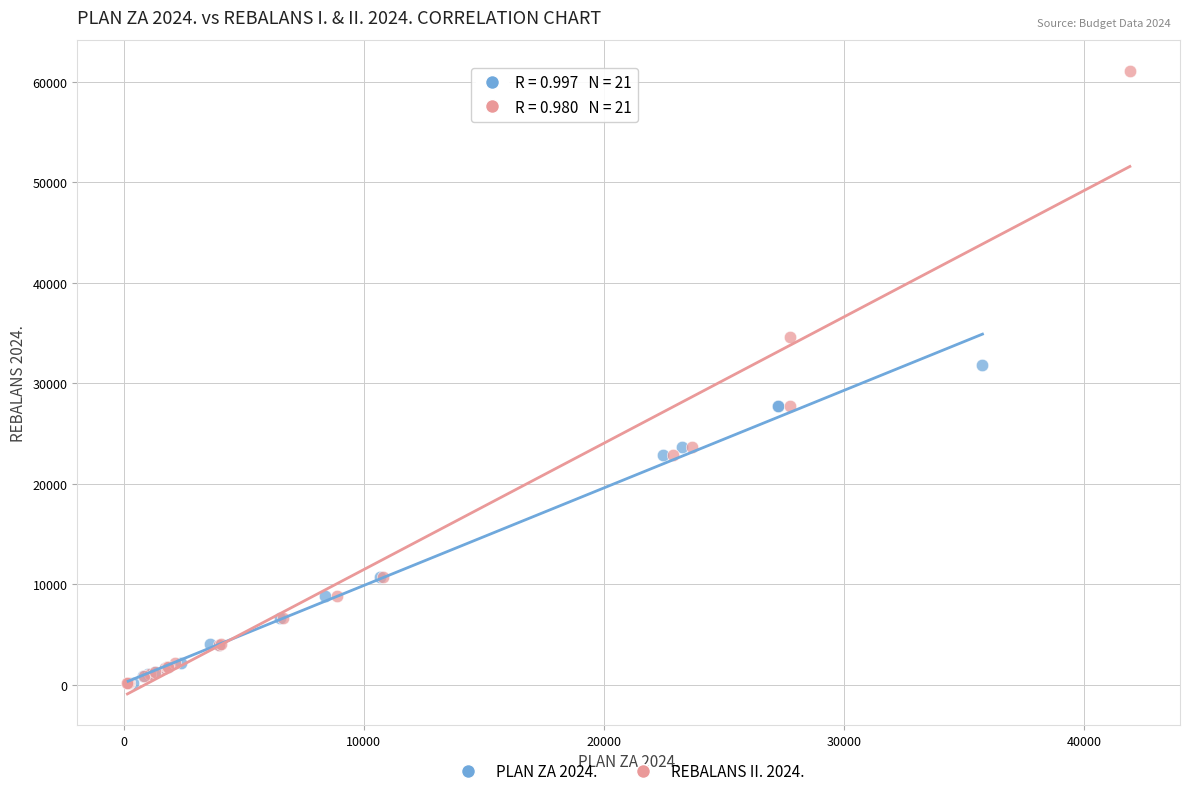

Which series reaches the maximum Y coordinate?

REBALANS II. 2024.